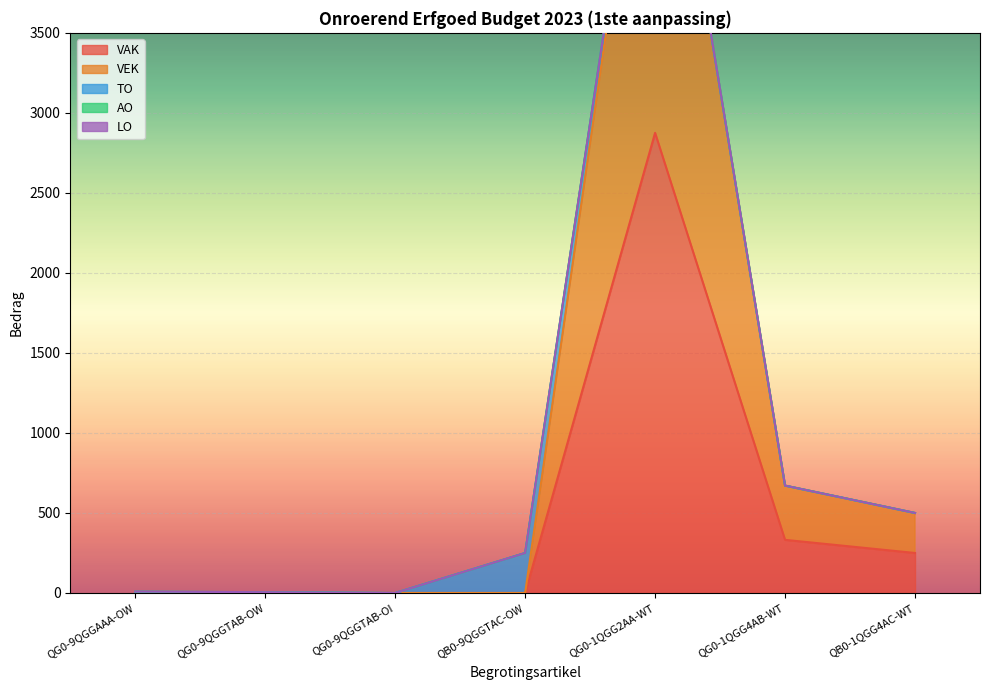

The LO series shows 0 at QG0-9QGGTAB-OW. True or false?

True